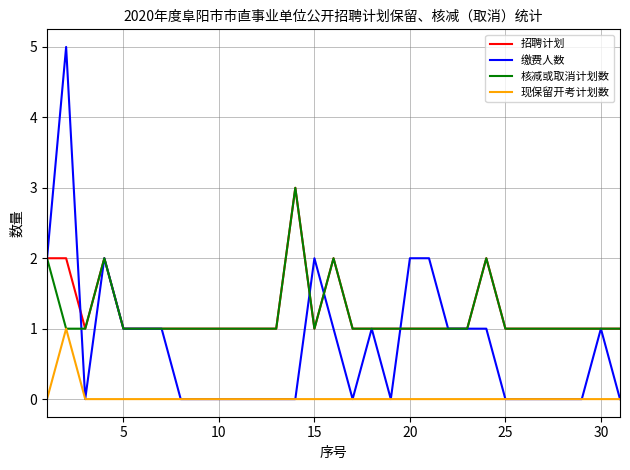

Which series has the largest range (max minus min)?

缴费人数